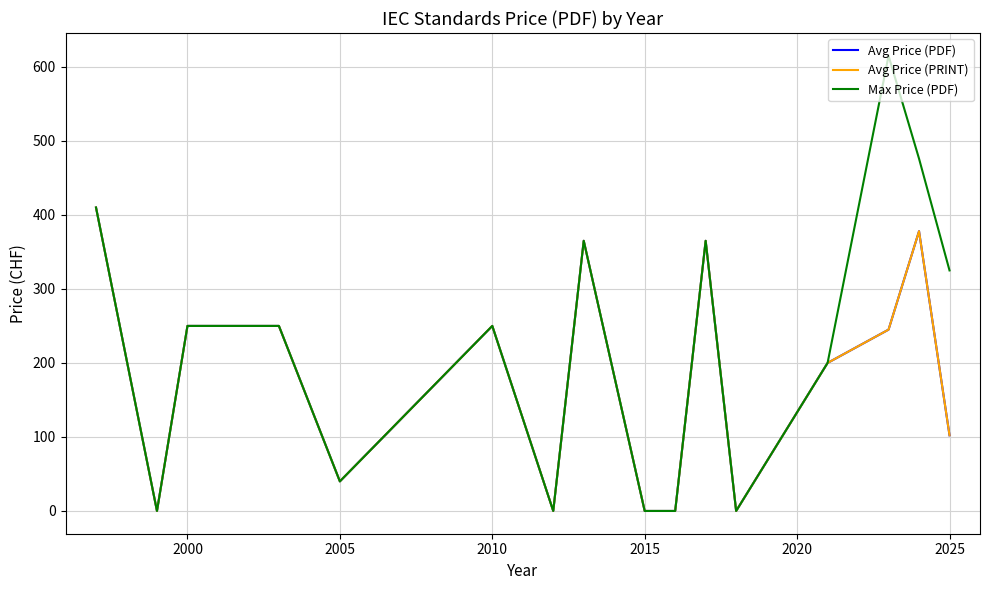

Is this an area chart (filled region under the line)?

No